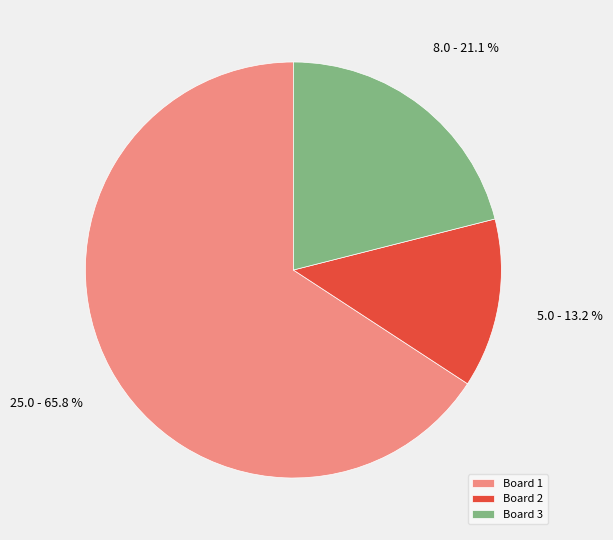

How many slices are in this pie chart?

3